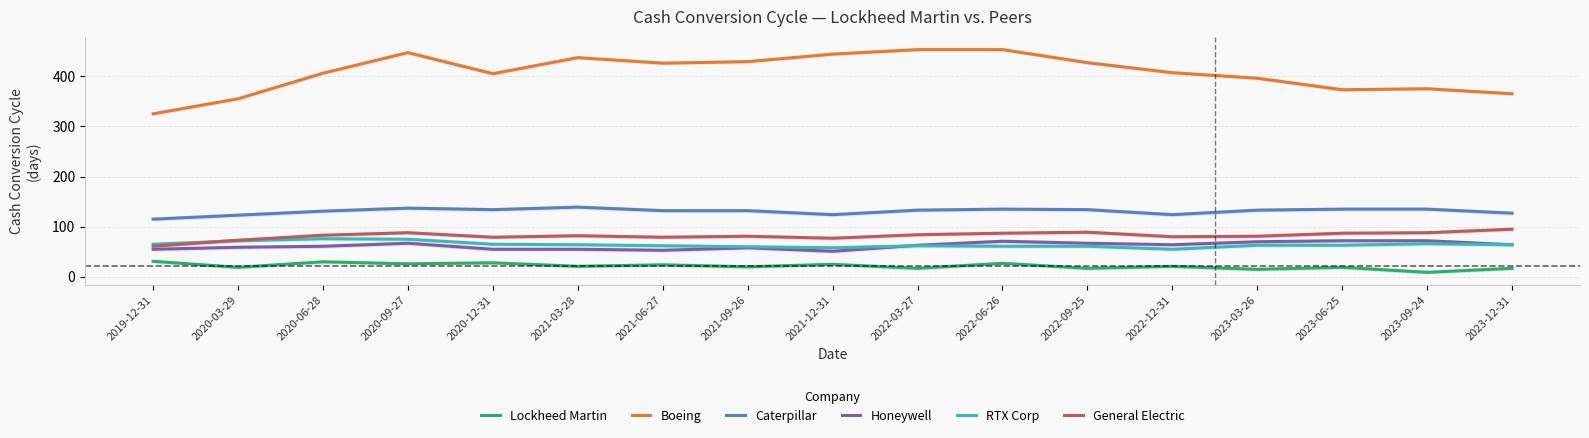

How many values in the Boeing series exceed 407?

8